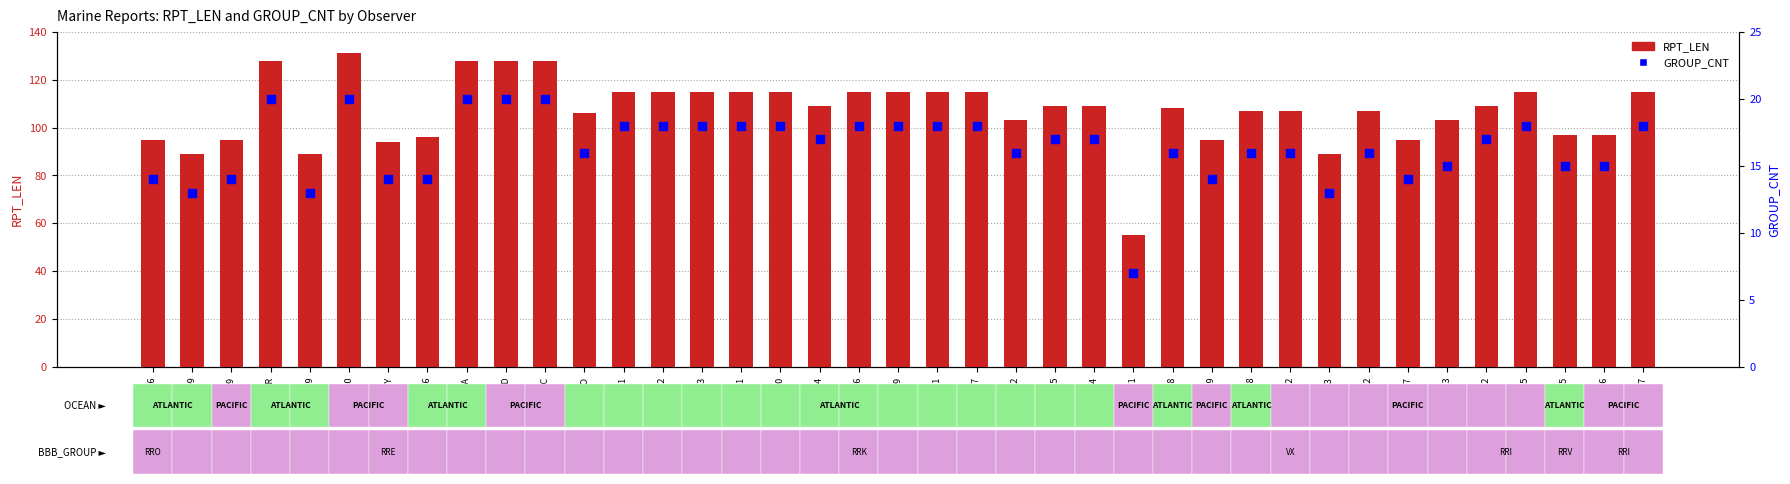

At how many categories does at least one series exceed 121?

5